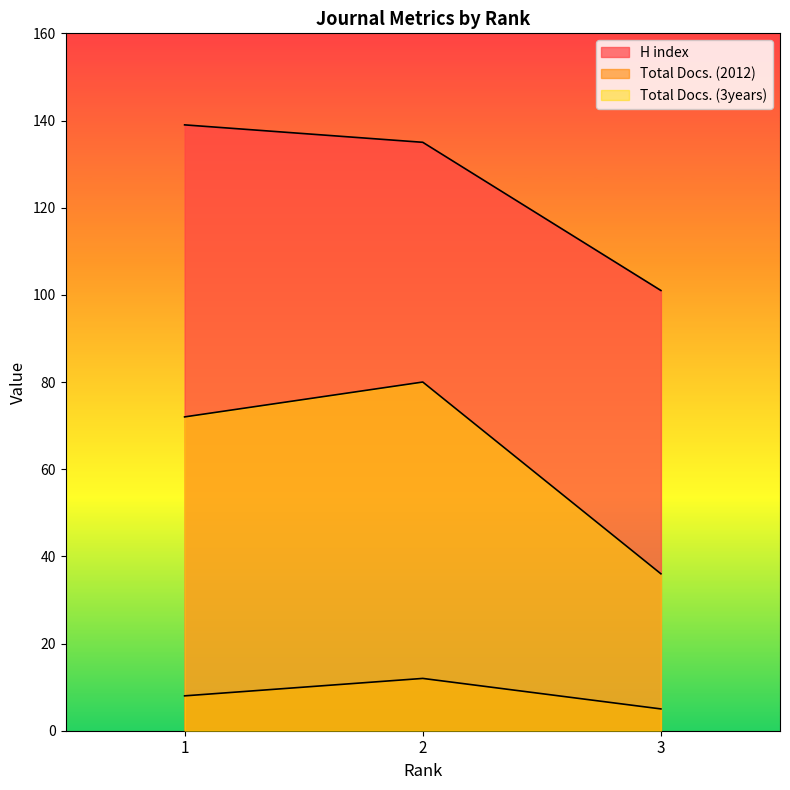

What value does the Total Docs. (3years) series have at 1, to the nearest 5?

70